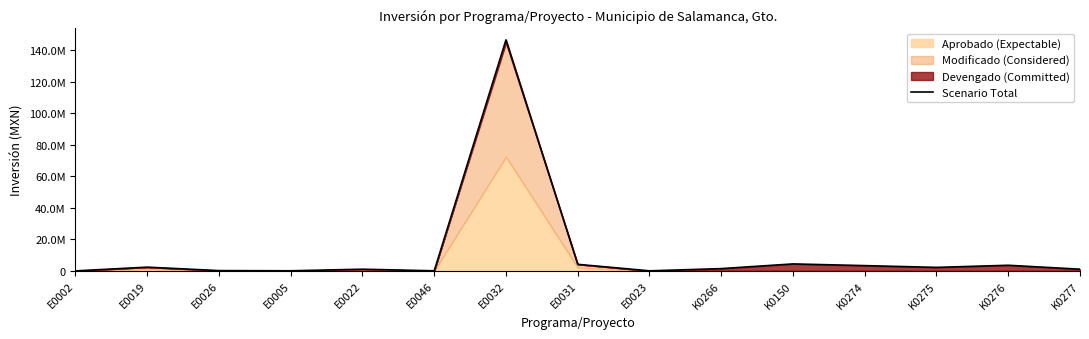

List the labels in order of value, smallest first.

E0002, E0023, E0046, E0005, E0026, E0022, K0277, K0266, K0275, E0019, K0274, K0276, E0031, K0150, E0032